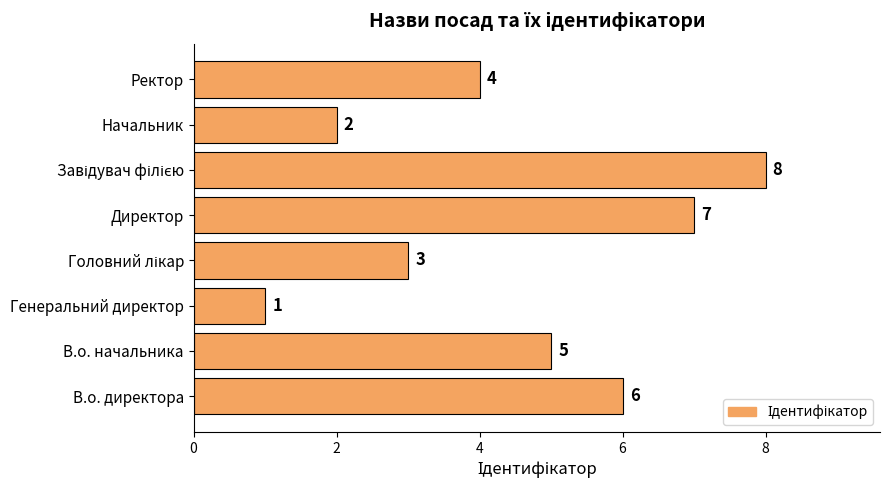

Are the bars horizontal?

Yes